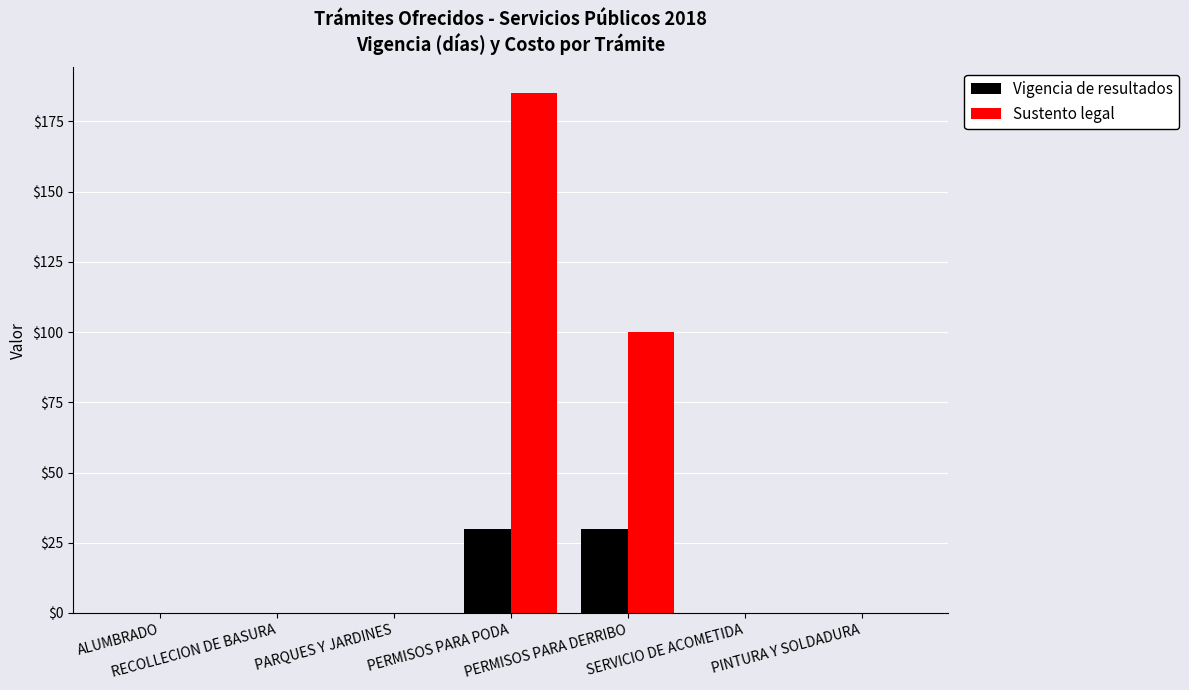

What is the sum of all Vigencia de resultados values?

60